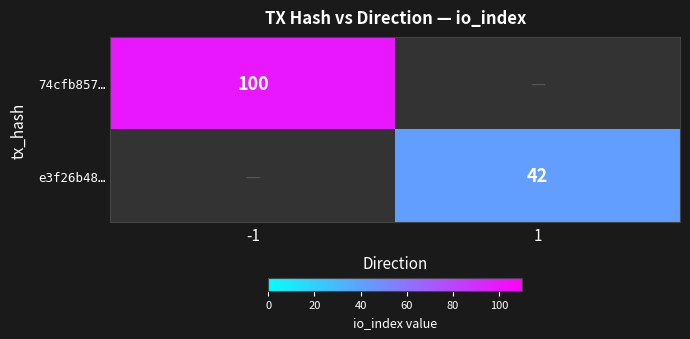

True or false: 74cfb857… has a value of 100 at -1.

True